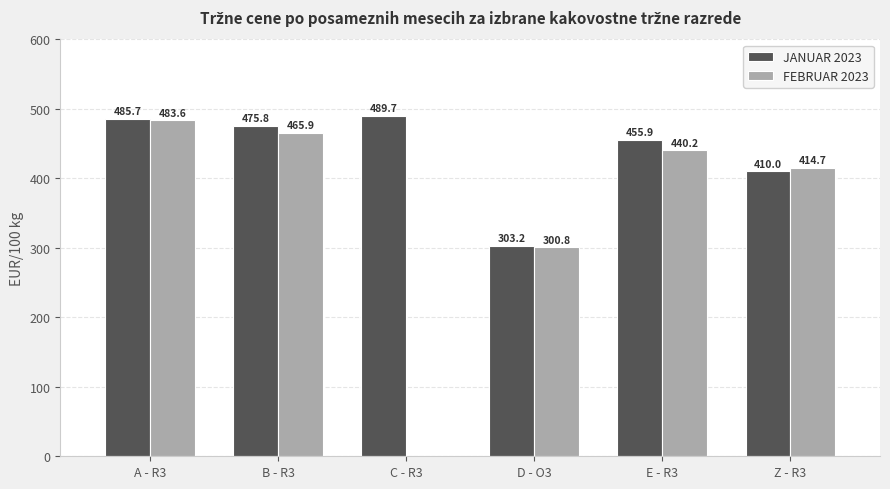

Where does the JANUAR 2023 series first go above 475?

A - R3